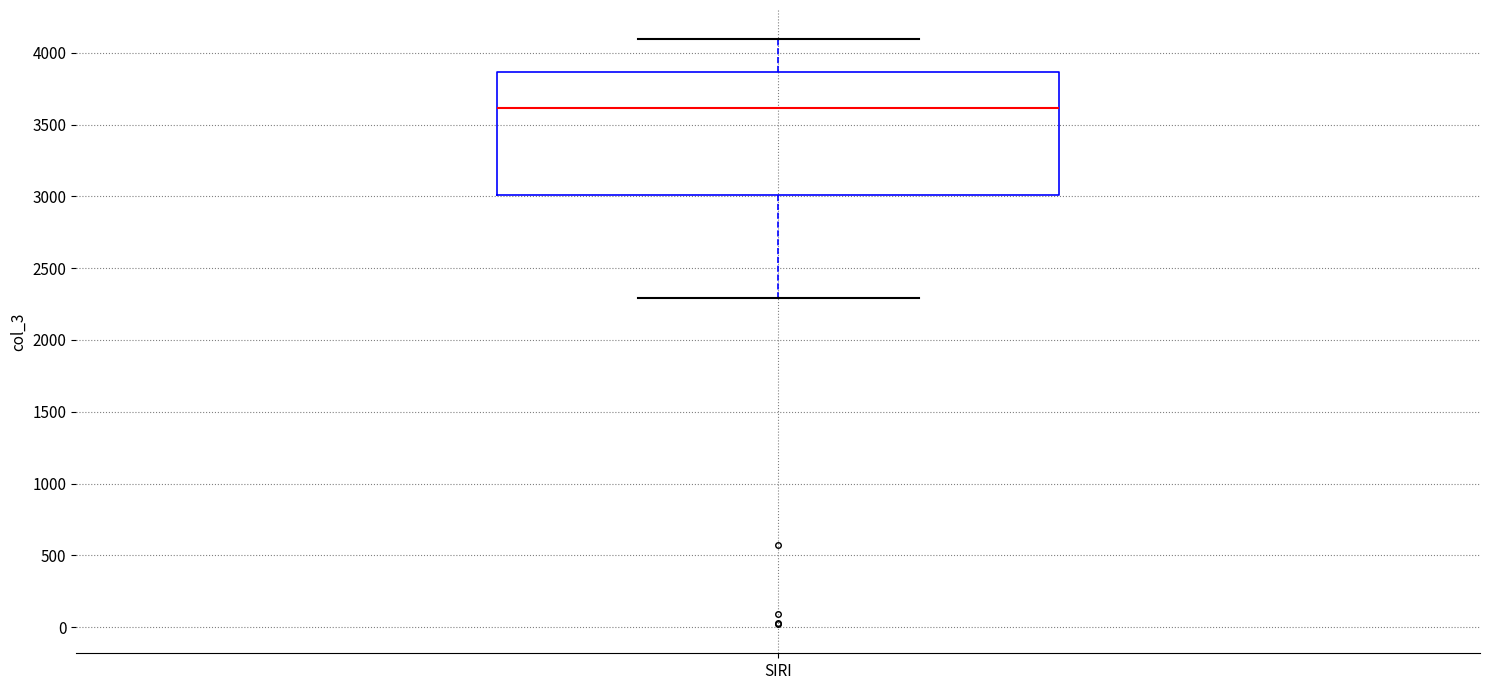

Where does the median line of the box for SIRI sit on the y-axis? The values are not printed on the chart, so give them approximately, as read against the axis.

3600